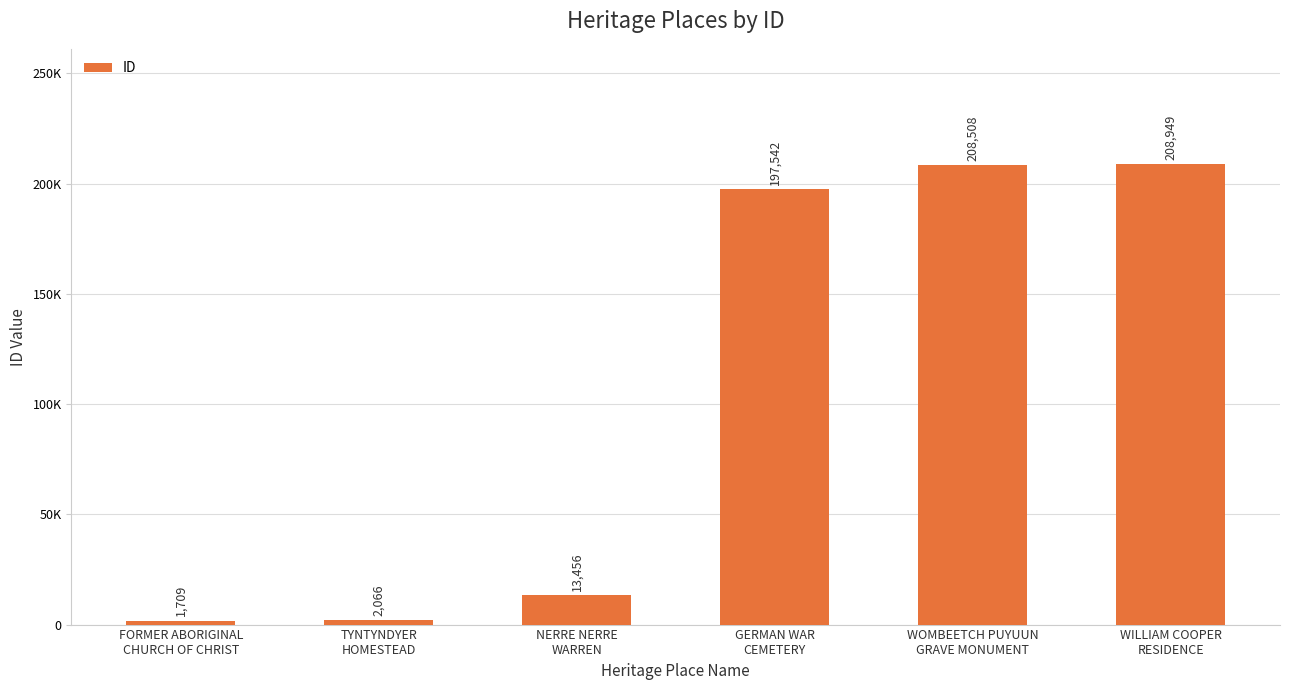

What is the approximate value at TYNTYNDYER
HOMESTEAD, to the nearest 100?

2100